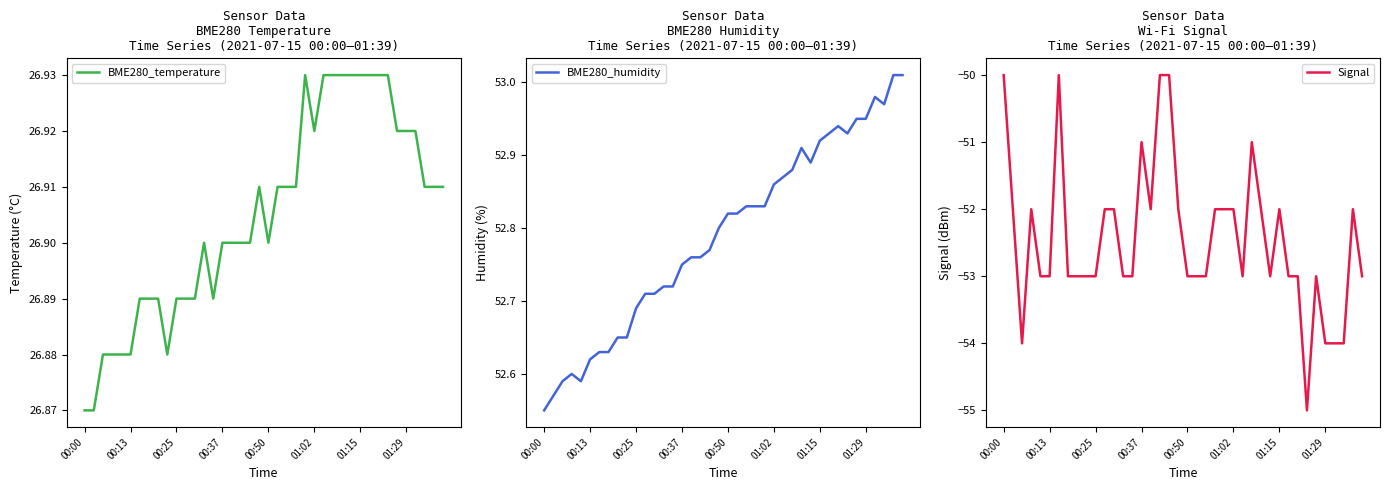

What is the label of the 11th point from the right?

29